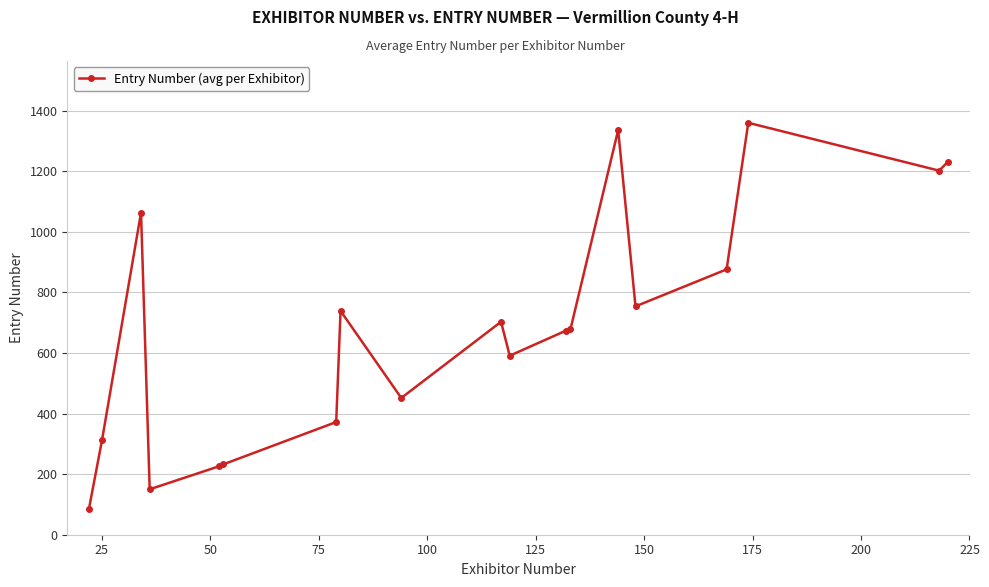

What is the value of the 2nd point from the left?

311.5